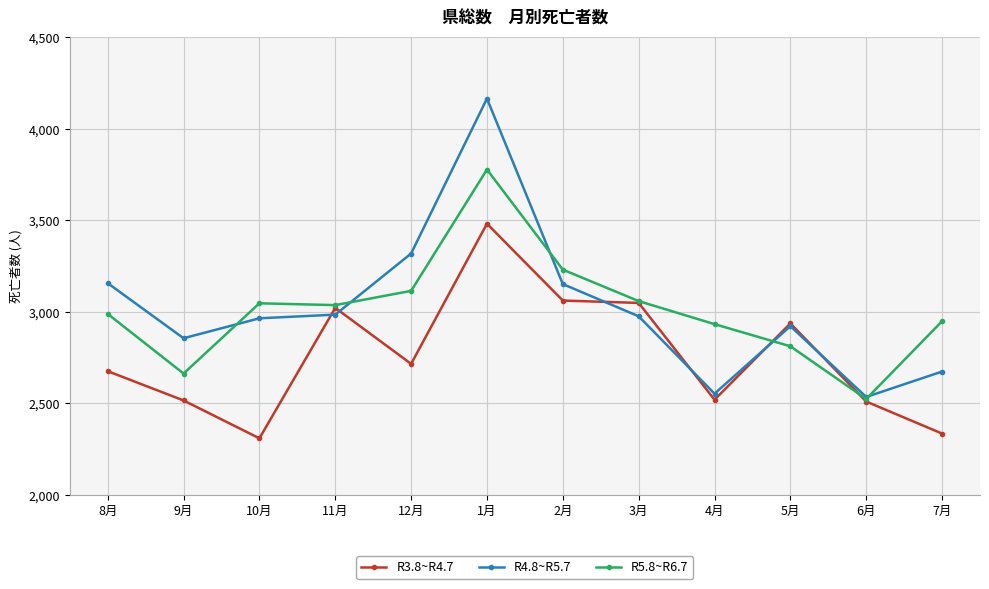

What are all the series names shown in the legend?

R3.8~R4.7, R4.8~R5.7, R5.8~R6.7